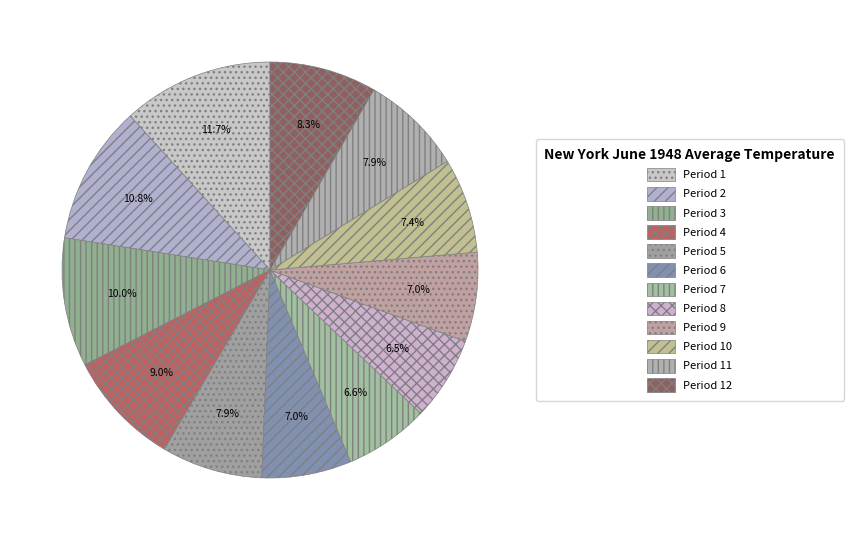

Which category has the smallest portion of the pie?

Period 8